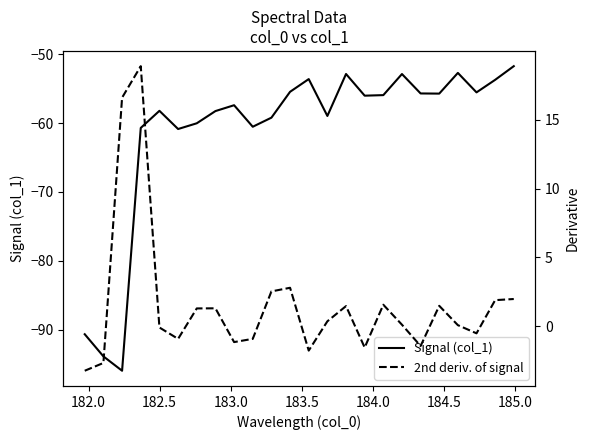

True or false: 2nd deriv. of signal and Signal (col_1) intersect in this chart.

False